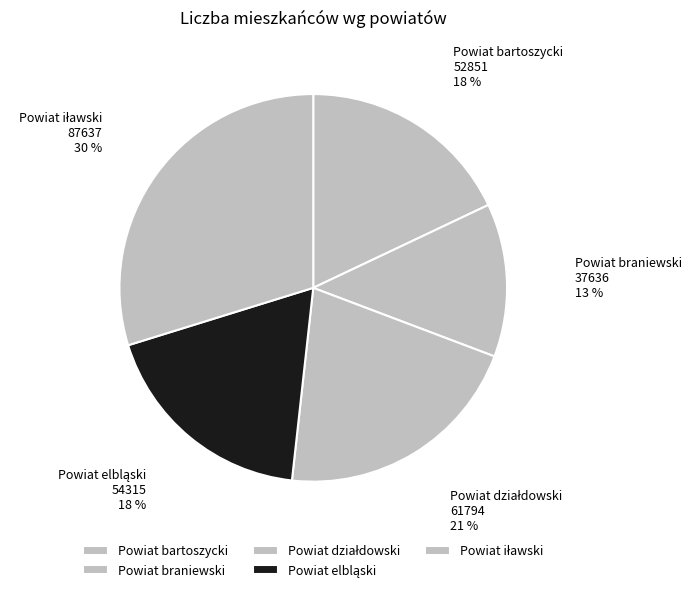

Does Powiat bartoszycki account for over 50% of the chart?

No